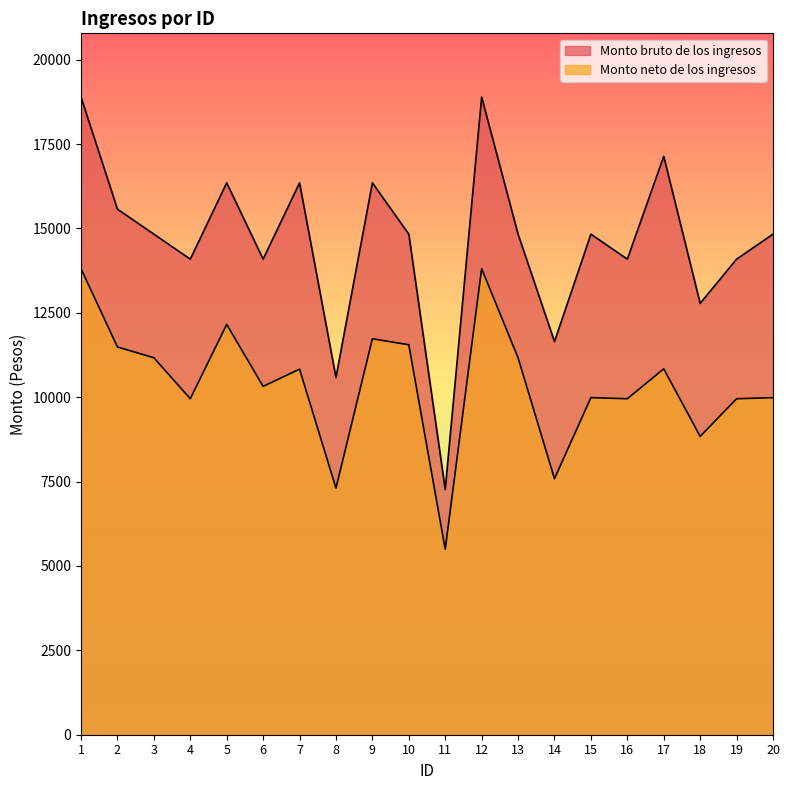

Reading right to left, transcribe all the data shown in this chart.

Monto bruto de los ingresos: 20=14830.1	19=14089.8	18=12779.9	17=17134.7	16=14089.8	15=14830.1	14=11647.5	13=14830.1	12=18891.0	11=7267.1	10=14830.1	9=16350.2	8=10584.9	7=16350.2	6=14089.8	5=16350.2	4=14089.8	3=14830.1	2=15571.6	1=18891.0
Monto neto de los ingresos: 20=9986.8	19=9954.1	18=8838.4	17=10839.8	16=9954.1	15=9986.8	14=7585.0	13=11168.0	12=13807.7	11=5496.0	10=11553.6	9=11731.0	8=7307.6	7=10830.5	6=10320.5	5=12156.2	4=9954.1	3=11168.0	2=11487.9	1=13807.7